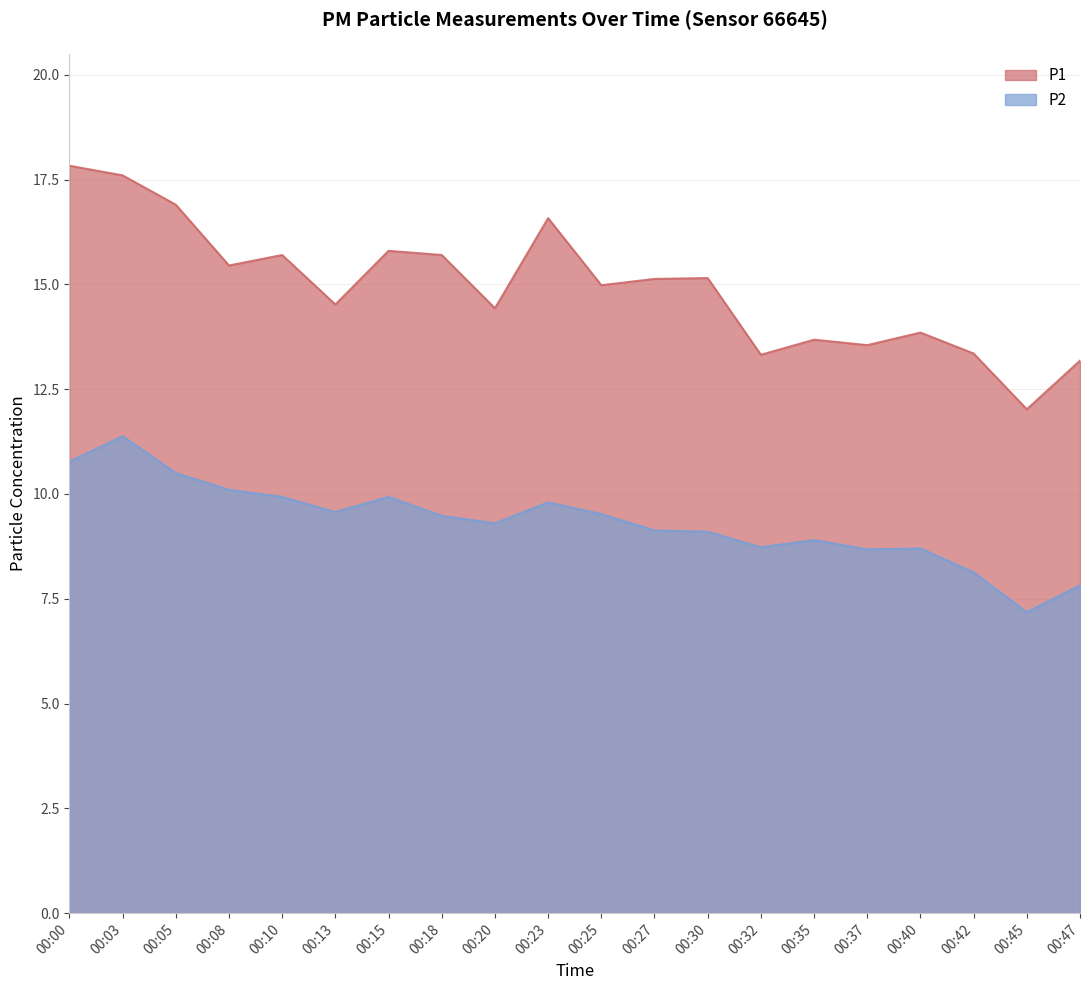

Between 00:10 and 00:23, which series saw the biggest shift?

P1